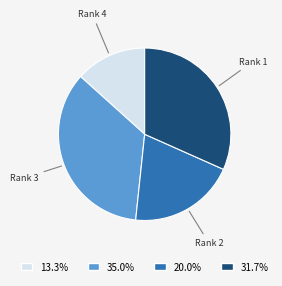

Count the number of slices in the pie.

4